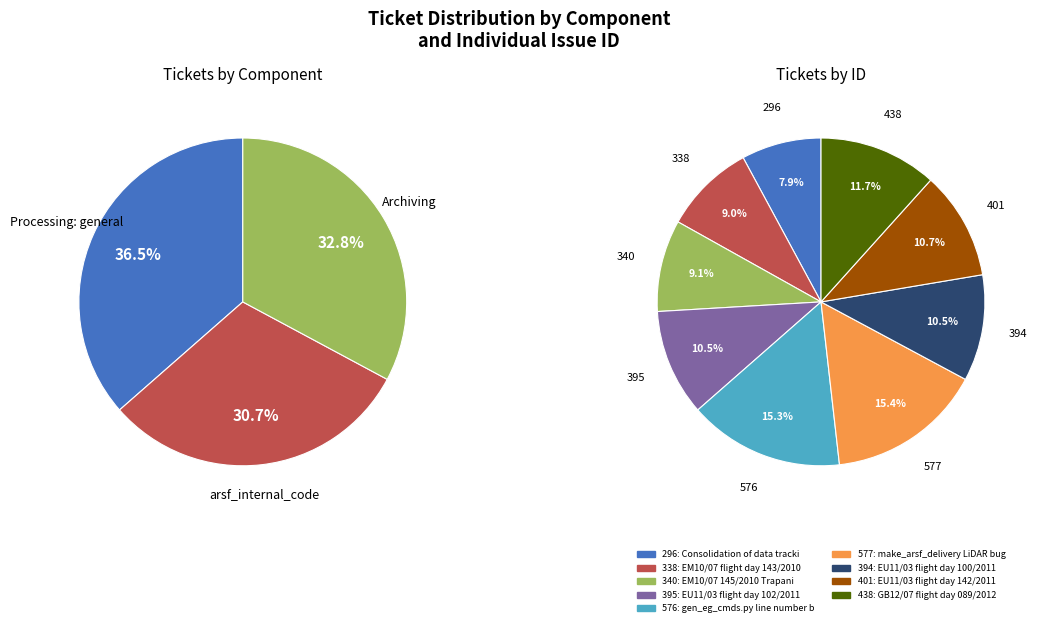

What is the largest slice in the pie chart?

make_arsf_delivery LiDAR bug